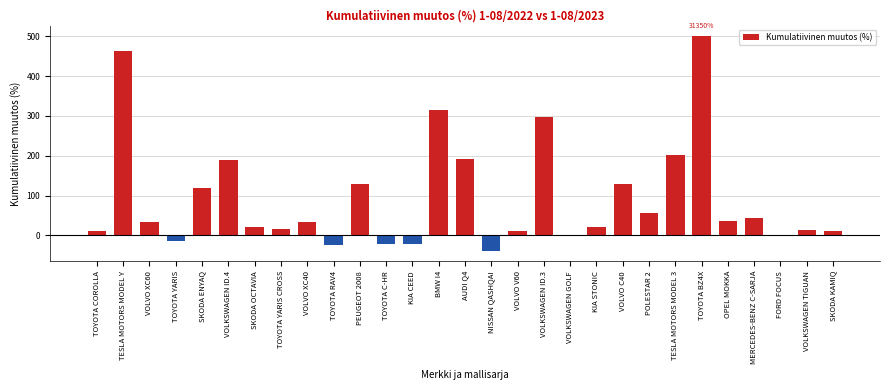

Is it true that the value at VOLKSWAGEN TIGUAN is 12.7?

True